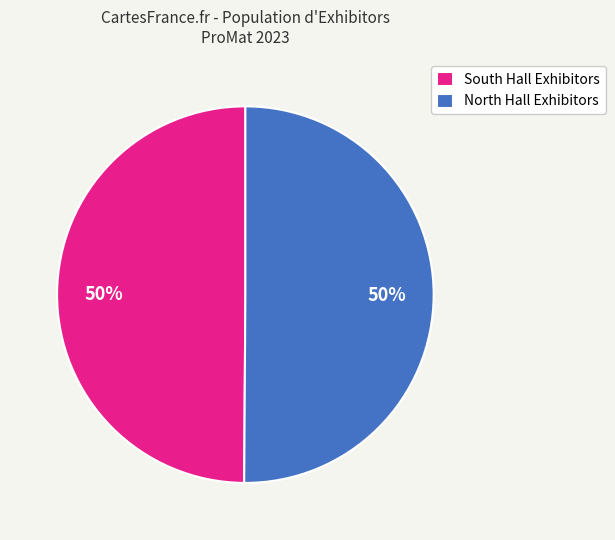

Do South Hall Exhibitors and North Hall Exhibitors together represent more than half of the pie?

Yes